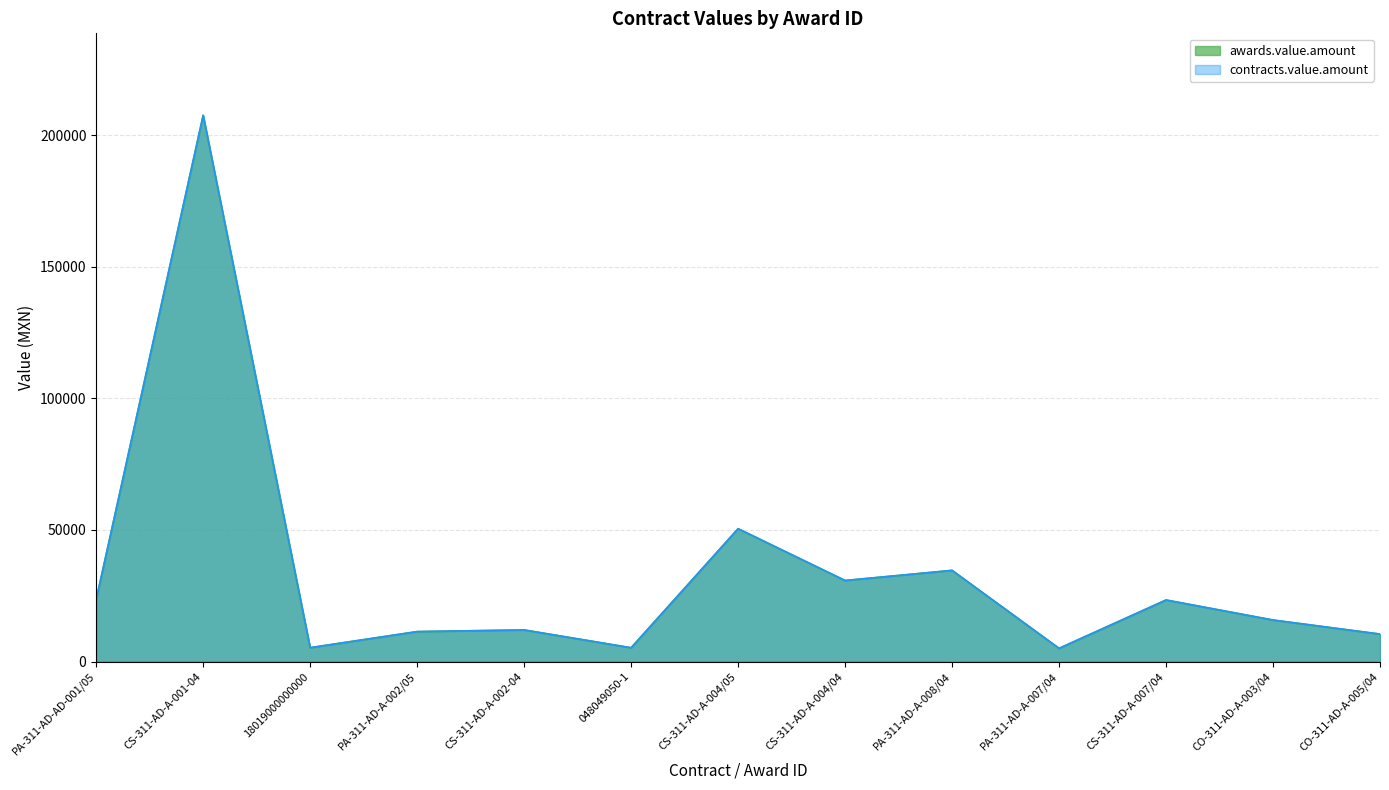

True or false: awards.value.amount and contracts.value.amount cross at least once.

False